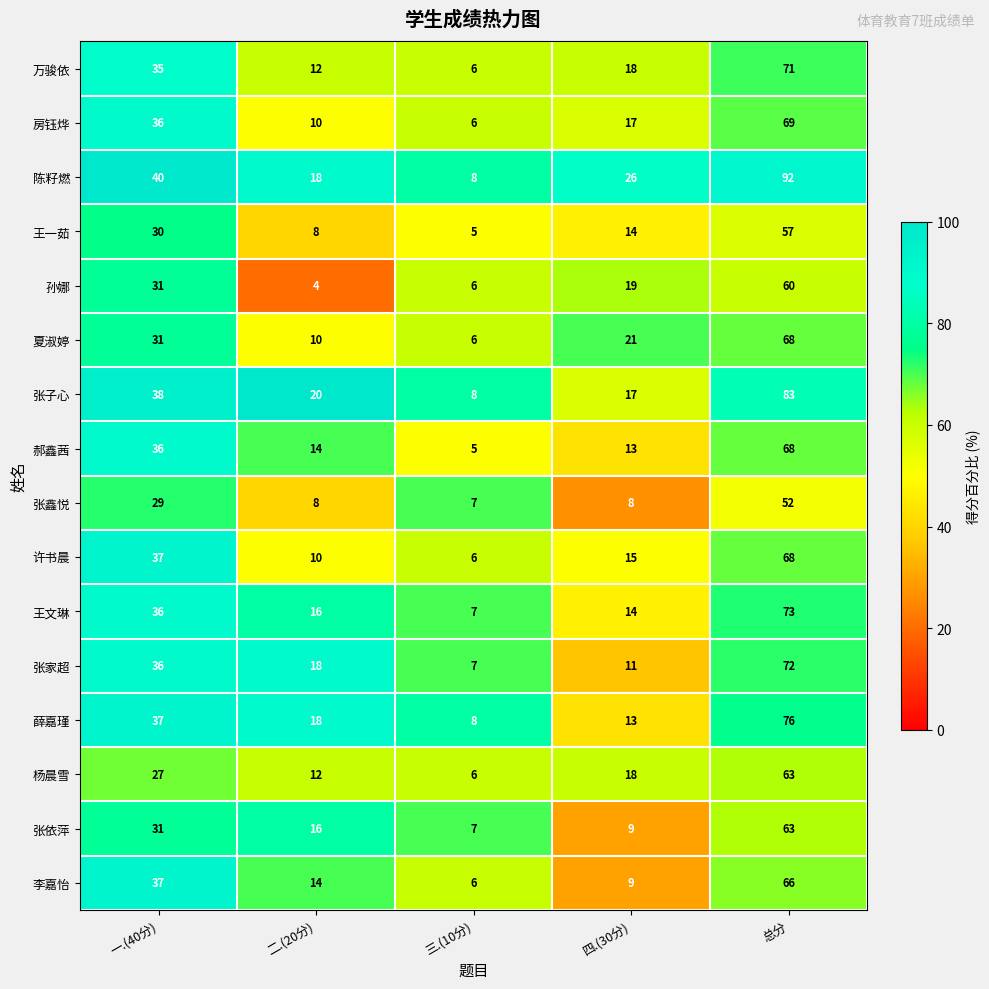

At which label does 张家超 first exceed 18?

一.(40分)